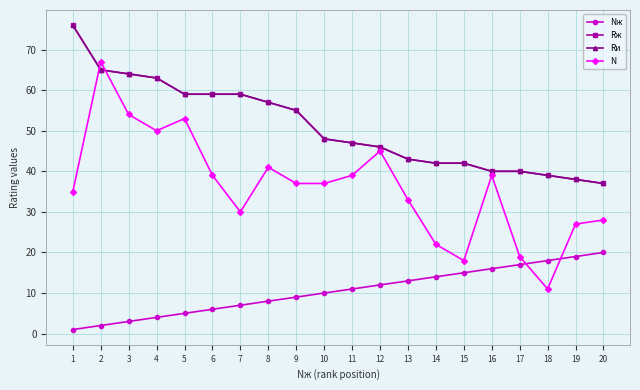

Which series changed the most between 1 and 18?

Rж